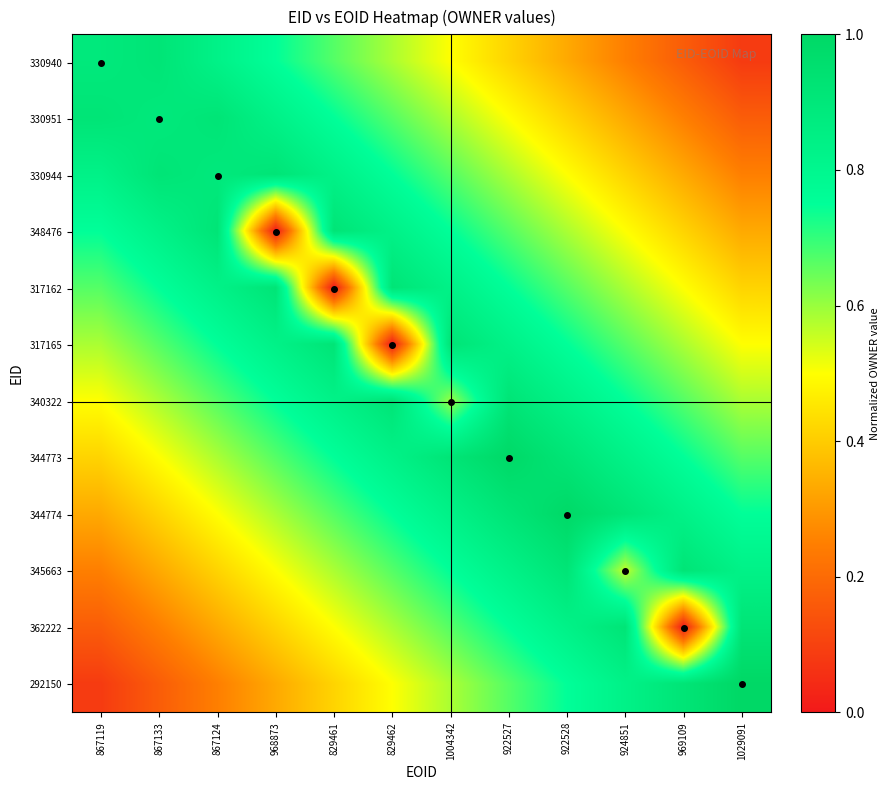

Reading left to right, transcribe all the data shown in this chart.

330940: 867119=0.9	867133=0.9	867124=0.8	968873=0.8	829461=0.7	829462=0.6	1004342=0.5	922527=0.4	922528=0.3	924851=0.2	969109=0.2	1029091=0.1
330951: 867119=0.9	867133=0.9	867124=0.9	968873=0.8	829461=0.8	829462=0.7	1004342=0.6	922527=0.5	922528=0.4	924851=0.3	969109=0.2	1029091=0.2
330944: 867119=0.8	867133=0.9	867124=0.9	968873=0.9	829461=0.8	829462=0.8	1004342=0.7	922527=0.6	922528=0.5	924851=0.4	969109=0.3	1029091=0.2
348476: 867119=0.8	867133=0.8	867124=0.9	968873=0.0	829461=0.9	829462=0.8	1004342=0.8	922527=0.7	922528=0.6	924851=0.5	969109=0.4	1029091=0.3
317162: 867119=0.7	867133=0.8	867124=0.8	968873=0.9	829461=0.0	829462=0.9	1004342=0.8	922527=0.8	922528=0.7	924851=0.6	969109=0.5	1029091=0.4
317165: 867119=0.6	867133=0.7	867124=0.8	968873=0.8	829461=0.9	829462=0.0	1004342=0.9	922527=0.8	922528=0.8	924851=0.7	969109=0.6	1029091=0.5
340322: 867119=0.5	867133=0.6	867124=0.7	968873=0.8	829461=0.8	829462=0.9	1004342=0.6	922527=0.9	922528=0.8	924851=0.8	969109=0.7	1029091=0.6
344773: 867119=0.4	867133=0.5	867124=0.6	968873=0.7	829461=0.8	829462=0.8	1004342=0.9	922527=1.0	922528=0.9	924851=0.8	969109=0.8	1029091=0.7
344774: 867119=0.3	867133=0.4	867124=0.5	968873=0.6	829461=0.7	829462=0.8	1004342=0.8	922527=0.9	922528=1.0	924851=0.9	969109=0.8	1029091=0.8
345663: 867119=0.2	867133=0.3	867124=0.4	968873=0.5	829461=0.6	829462=0.7	1004342=0.8	922527=0.8	922528=0.9	924851=0.6	969109=0.9	1029091=0.8
362222: 867119=0.2	867133=0.2	867124=0.3	968873=0.4	829461=0.5	829462=0.6	1004342=0.7	922527=0.8	922528=0.8	924851=0.9	969109=0.0	1029091=0.9
292150: 867119=0.1	867133=0.2	867124=0.2	968873=0.3	829461=0.4	829462=0.5	1004342=0.6	922527=0.7	922528=0.8	924851=0.8	969109=0.9	1029091=1.0